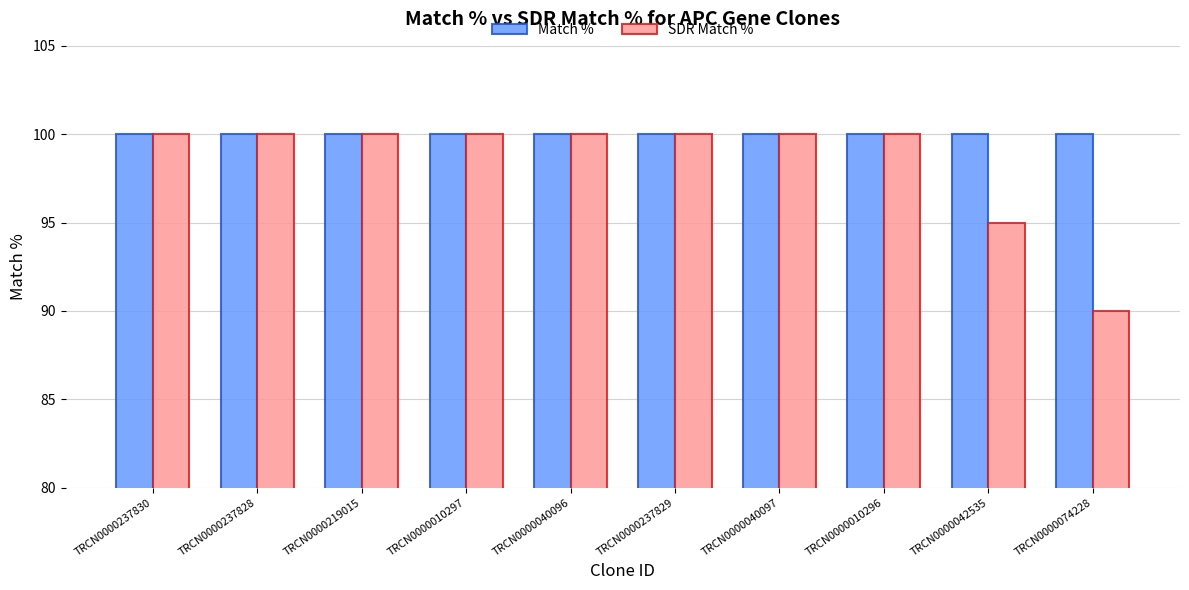

What is the label of the 1st bar from the right?

TRCN0000074228